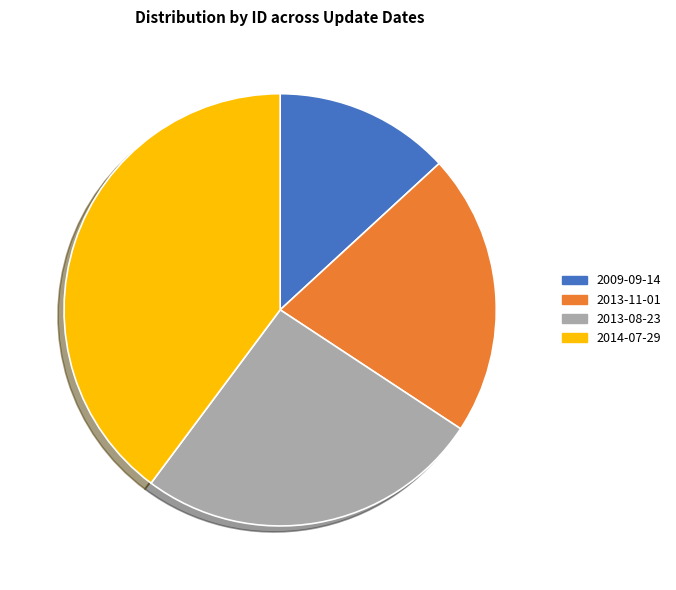

What is the largest slice in the pie chart?

2014-07-29